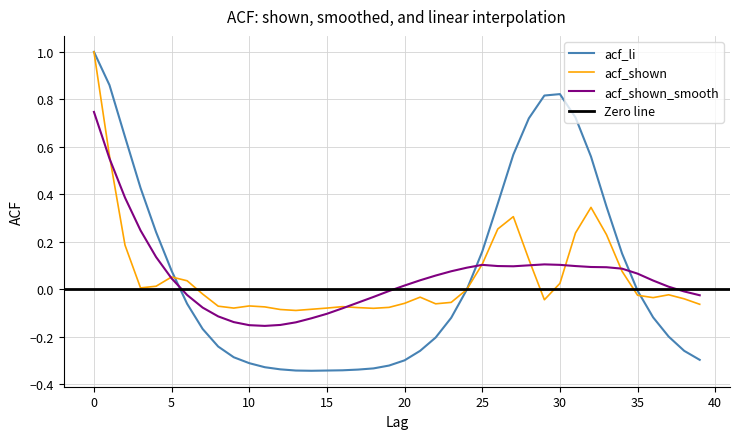

Reading left to right, extract all data points from this chart.

acf_li: 1.0	0.9	0.6	0.4	0.2	0.1	-0.1	-0.2	-0.2	-0.3	-0.3	-0.3	-0.3	-0.3	-0.3	-0.3	-0.3	-0.3	-0.3	-0.3	-0.3	-0.3	-0.2	-0.1	-0.0	0.2	0.4	0.6	0.7	0.8	0.8	0.7	0.6	0.3	0.2	-0.0	-0.1	-0.2	-0.3	-0.3
acf_shown: 1.0	0.6	0.2	0.0	0.0	0.1	0.0	-0.0	-0.1	-0.1	-0.1	-0.1	-0.1	-0.1	-0.1	-0.1	-0.1	-0.1	-0.1	-0.1	-0.1	-0.0	-0.1	-0.1	-0.0	0.1	0.3	0.3	0.1	-0.0	0.0	0.2	0.3	0.2	0.1	-0.0	-0.0	-0.0	-0.0	-0.1
acf_shown_smooth: 0.7	0.6	0.4	0.2	0.1	0.0	-0.0	-0.1	-0.1	-0.1	-0.2	-0.2	-0.1	-0.1	-0.1	-0.1	-0.1	-0.1	-0.0	-0.0	0.0	0.0	0.1	0.1	0.1	0.1	0.1	0.1	0.1	0.1	0.1	0.1	0.1	0.1	0.1	0.1	0.0	0.0	-0.0	-0.0